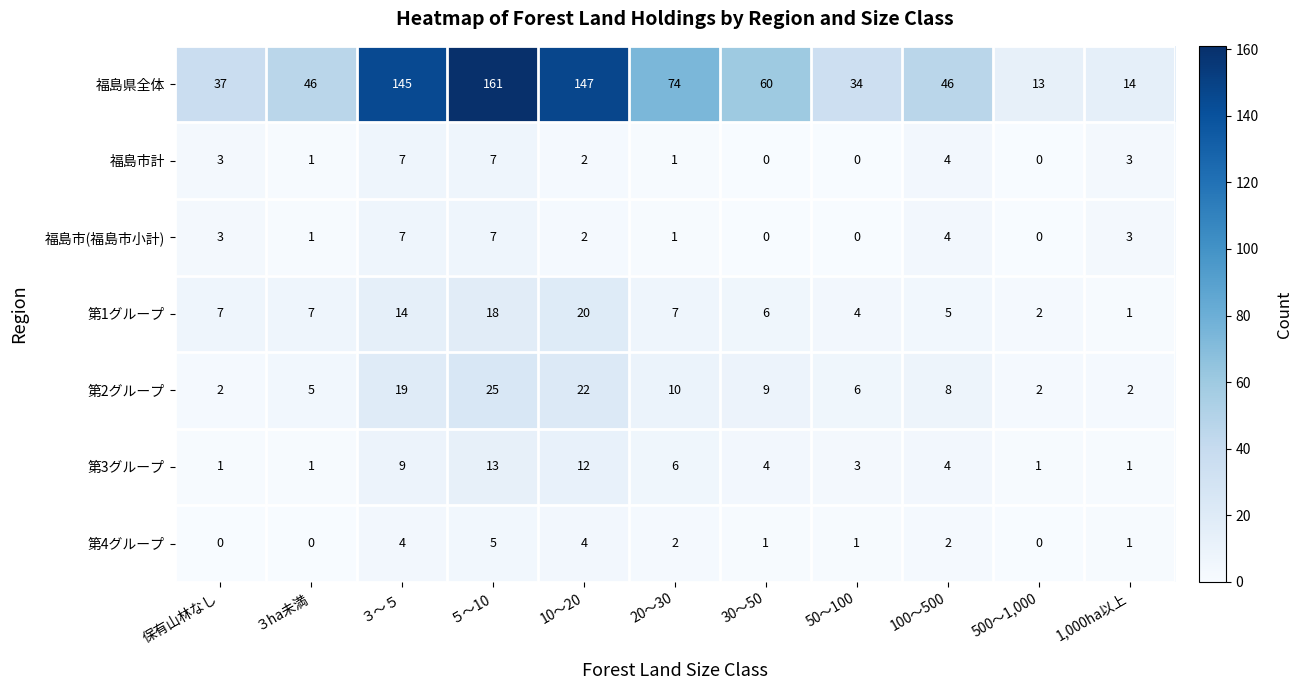

What is the spread (max minus min) of values at 1,000ha以上?

13